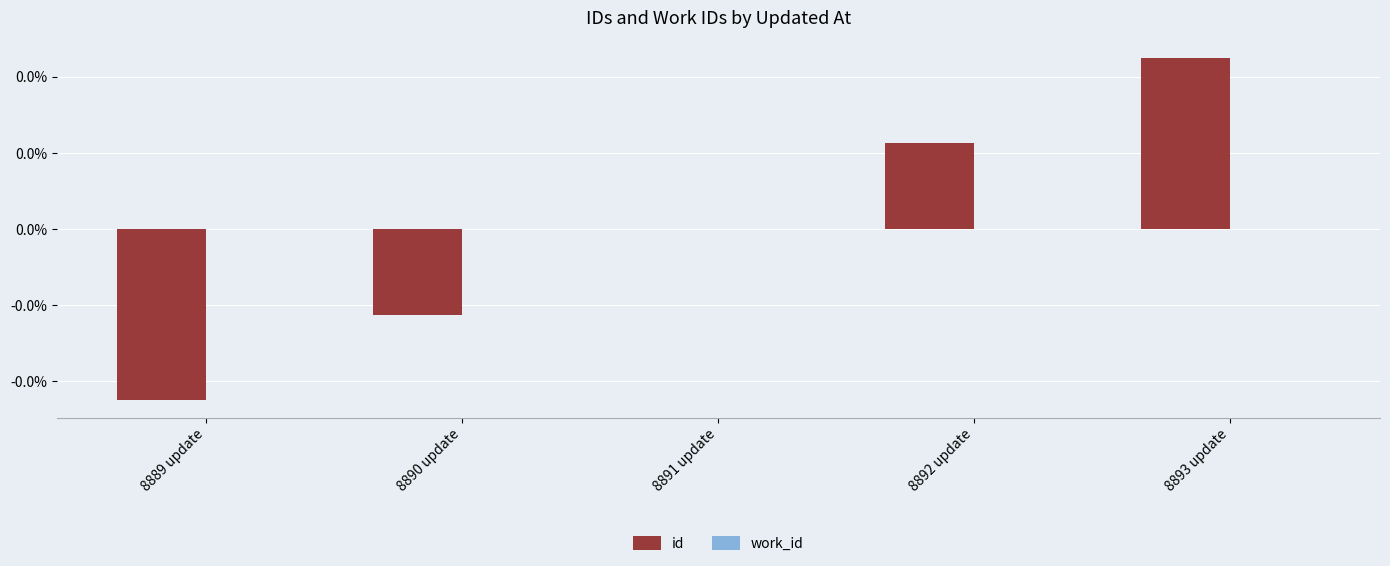

Are the bars horizontal?

No